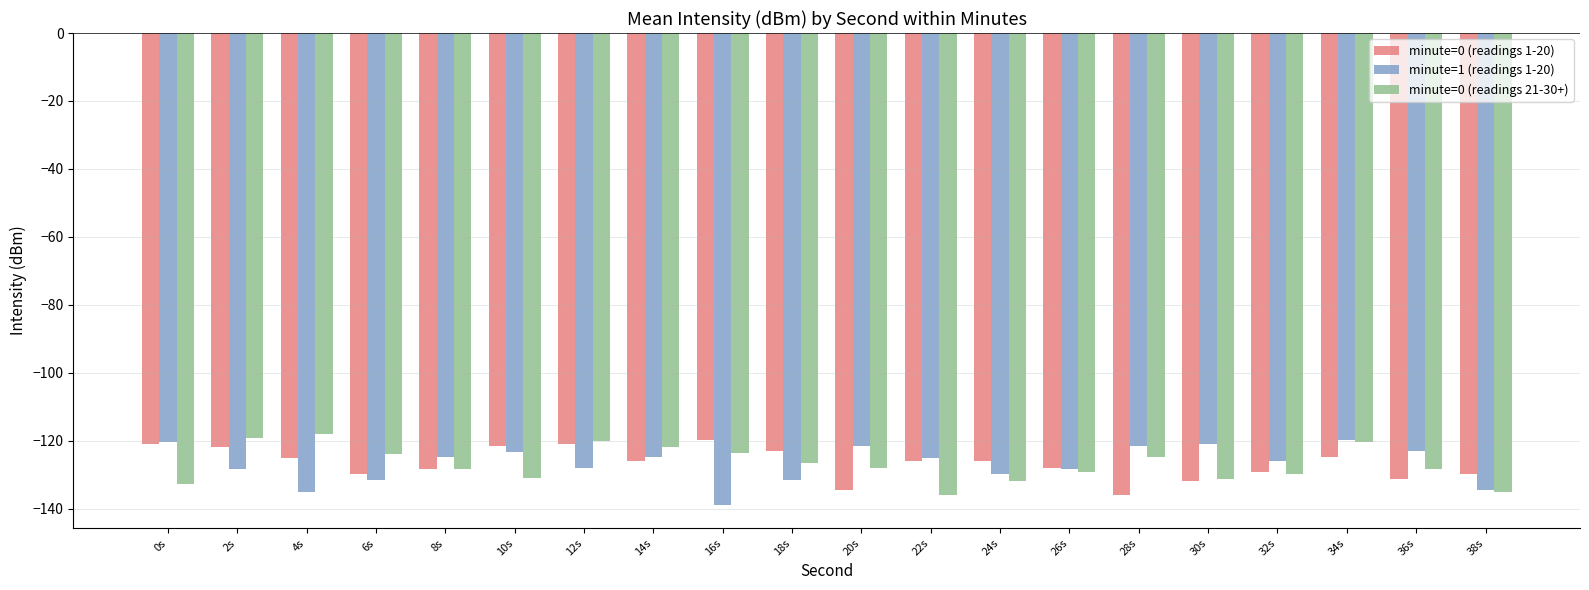

What is the label of the 10th bar from the right?

20s